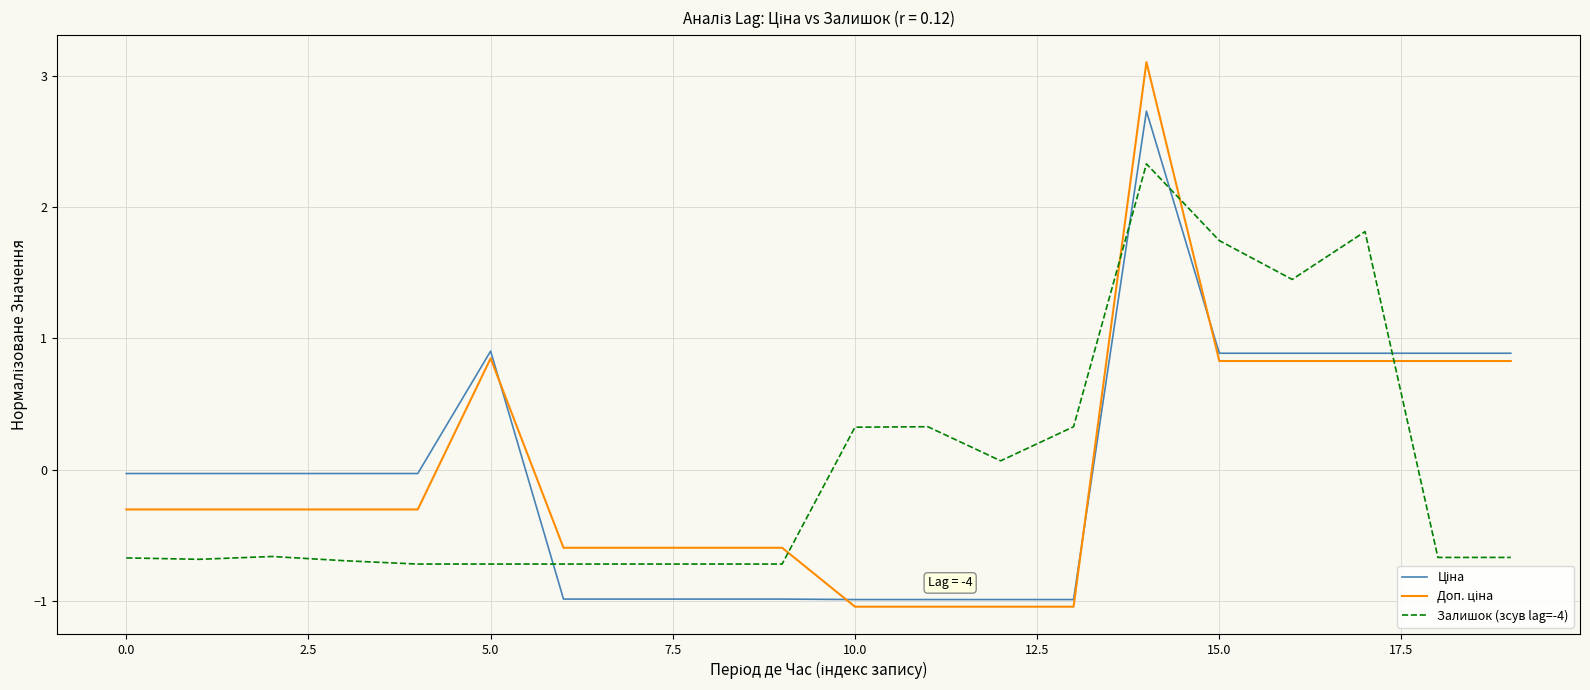

How many lines are shown in the chart?

3